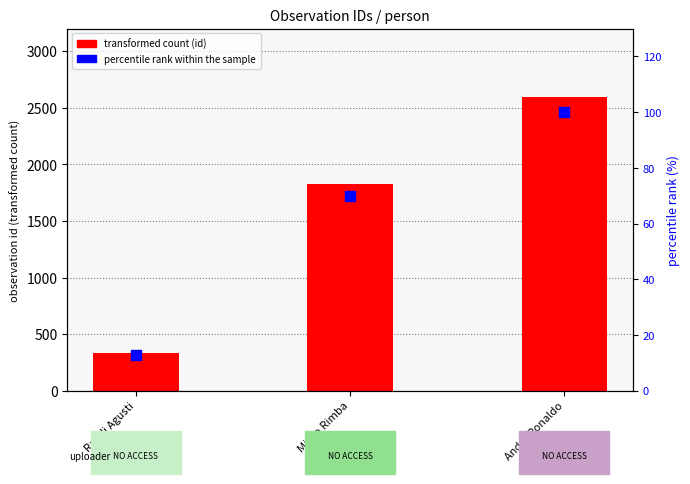

Is the value of percentile rank within the sample at Mitho Rimba greater than the value of observation id at Randi Agusti?

No